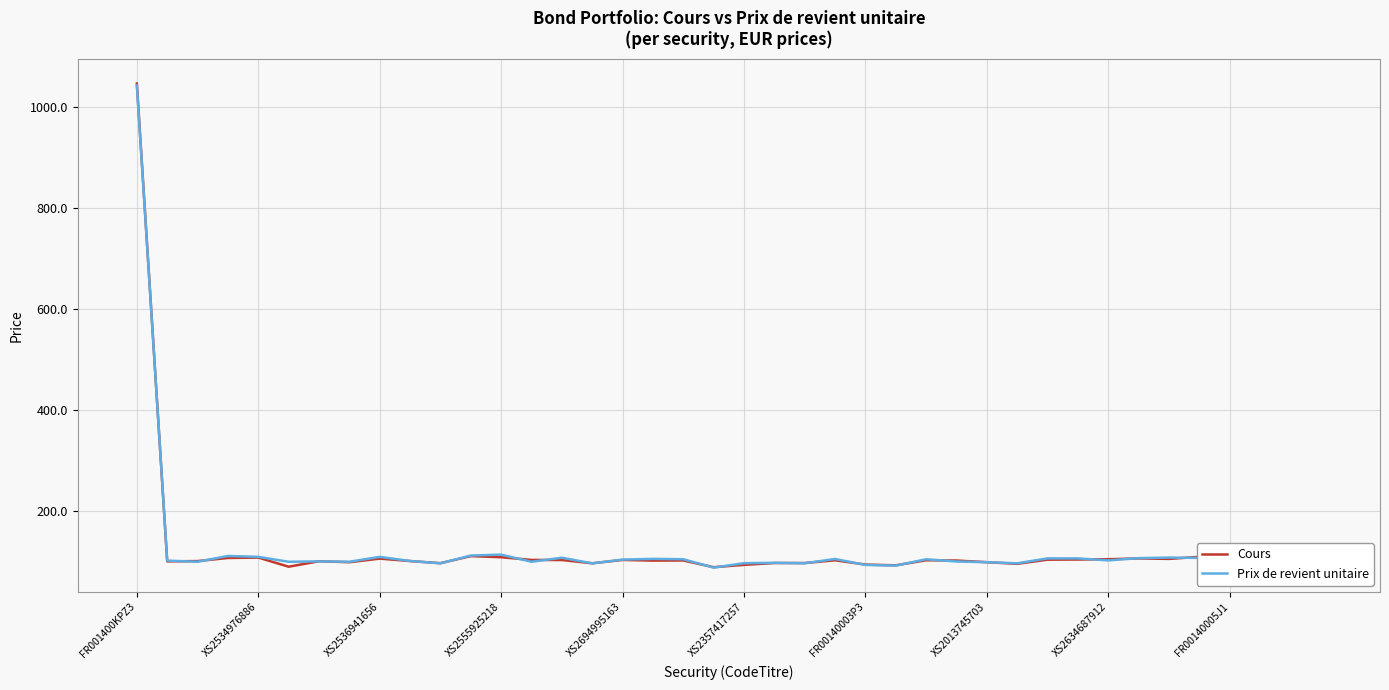

Which series has the widest spread of values?

Cours